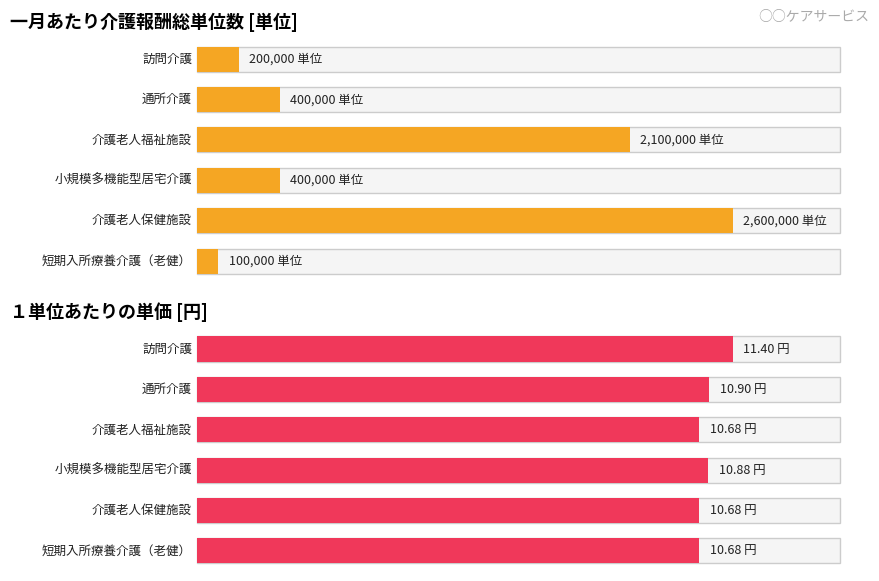

What is the spread (max minus min) of values at 短期入所療養介護（老健）?

99989.3